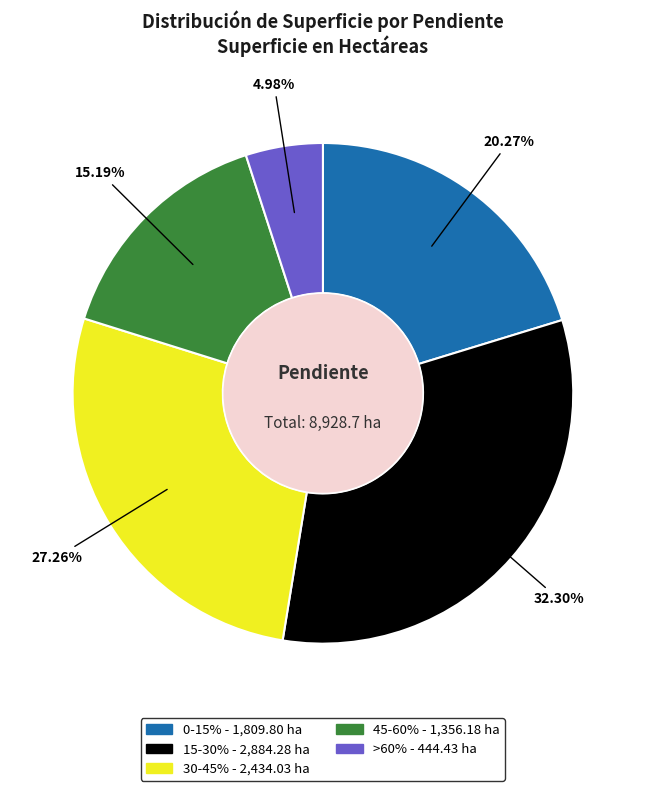

What percentage is the >60% slice, to the nearest percent?

5%